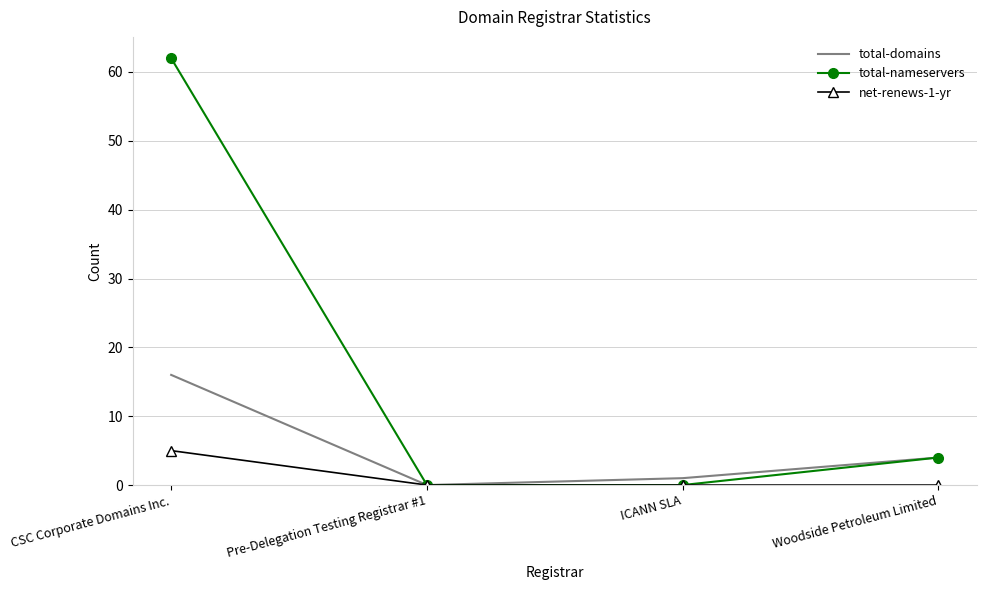

Which series has the largest total across all categories?

total-nameservers